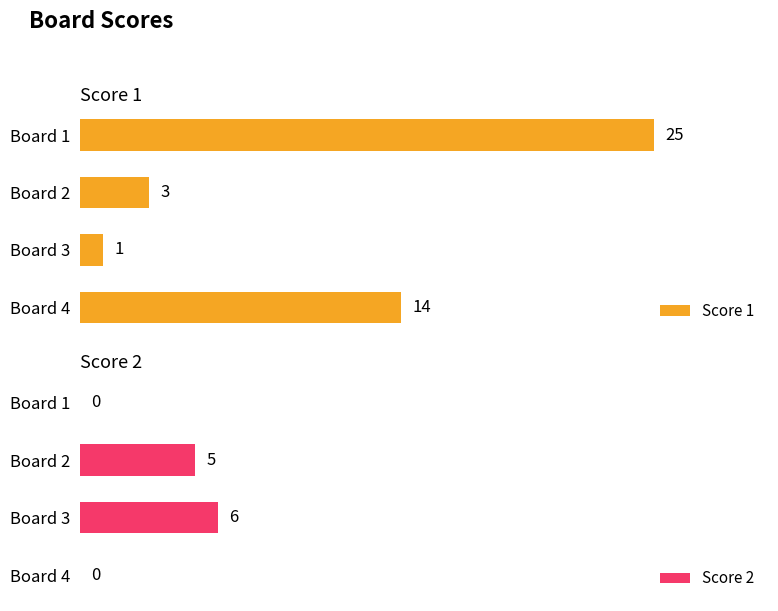

List the labels in order of Score 1 value, largest first.

Board 1, Board 4, Board 2, Board 3